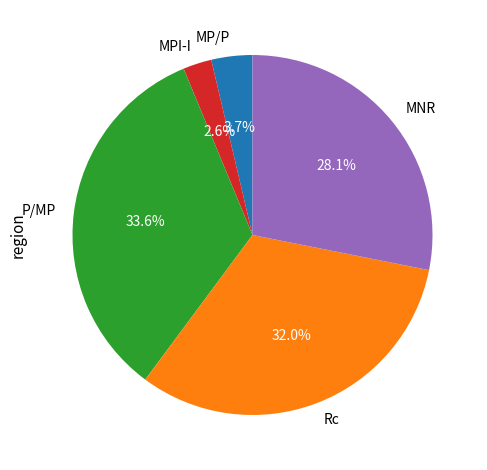

Is the sum of Rc and MPI-I greater than half?

No